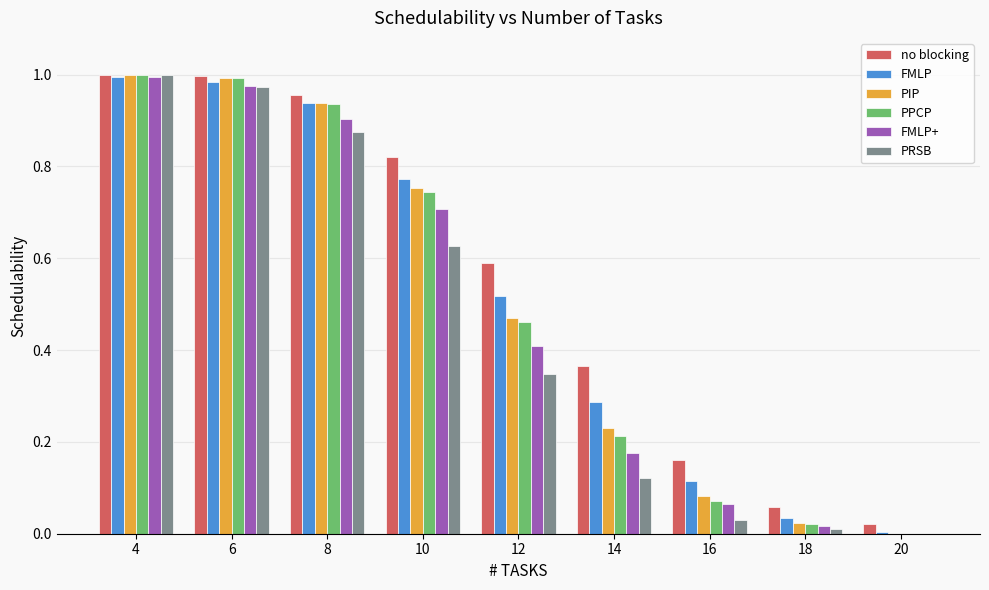

What is the total value across all series at 6?

5.9